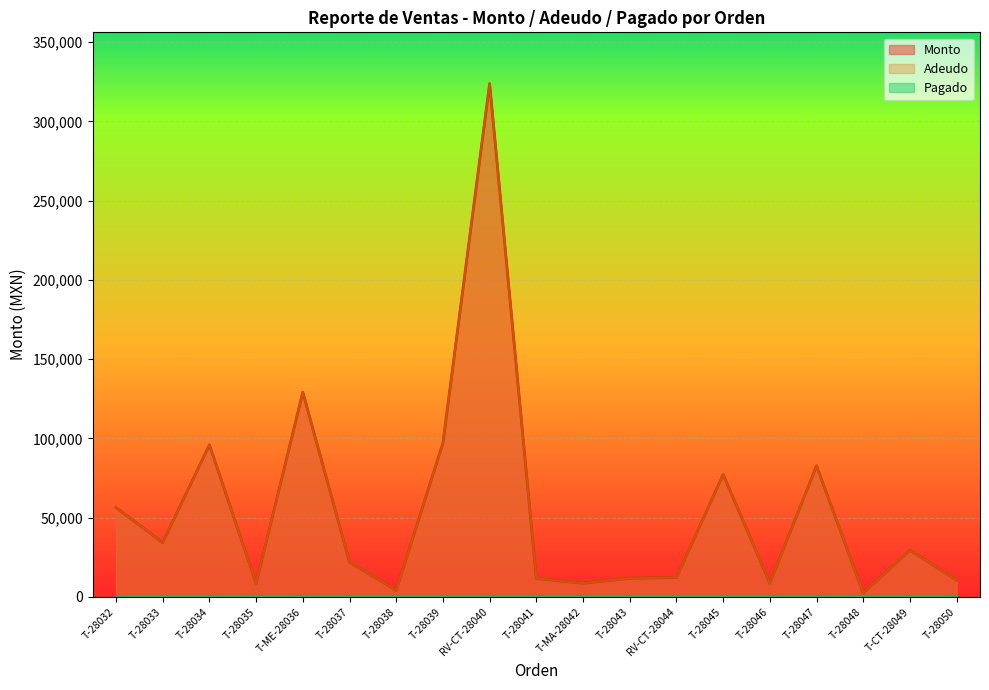

True or false: Adeudo has a value of 4088.0 at T-28038.

True